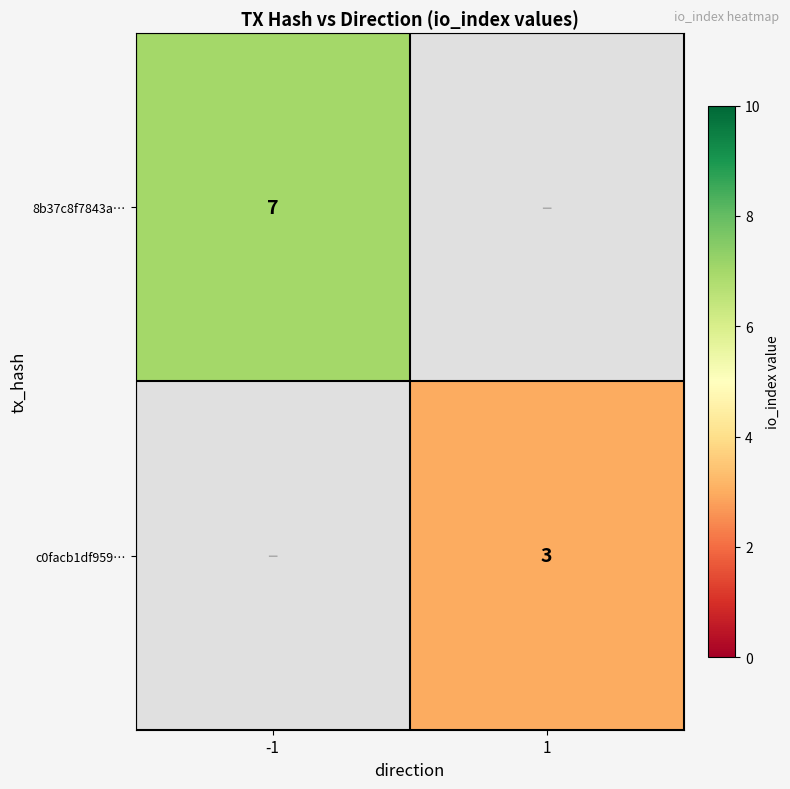

True or false: c0facb1df959… has a value of 1 at 1.

False